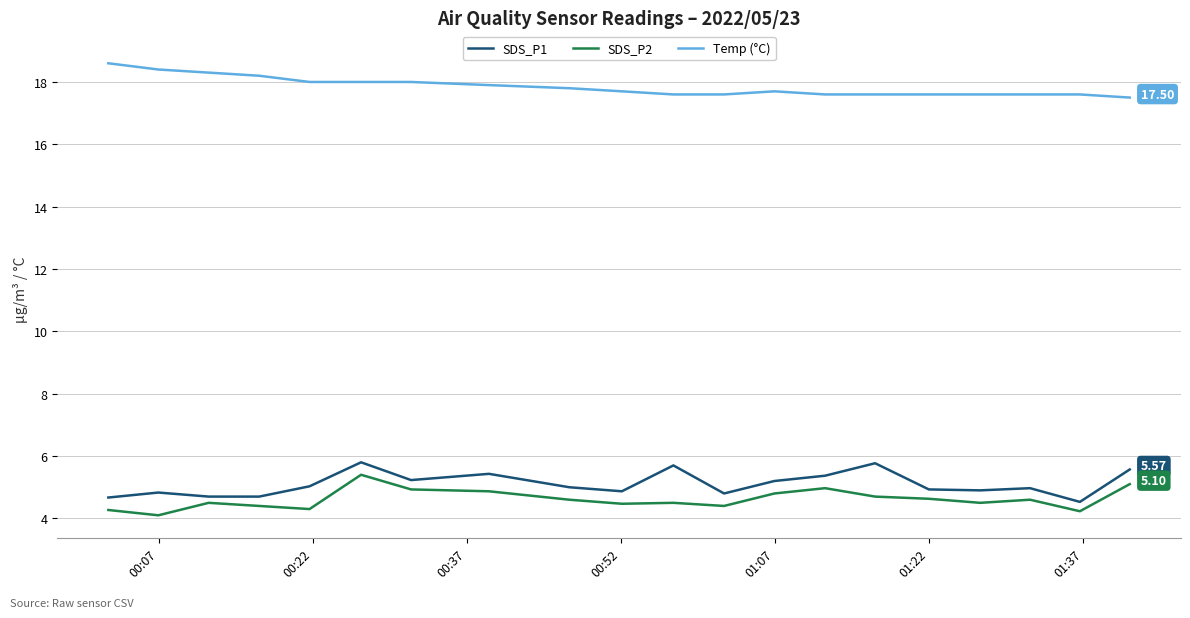

True or false: Temp (°C) and SDS_P2 cross at least once.

False